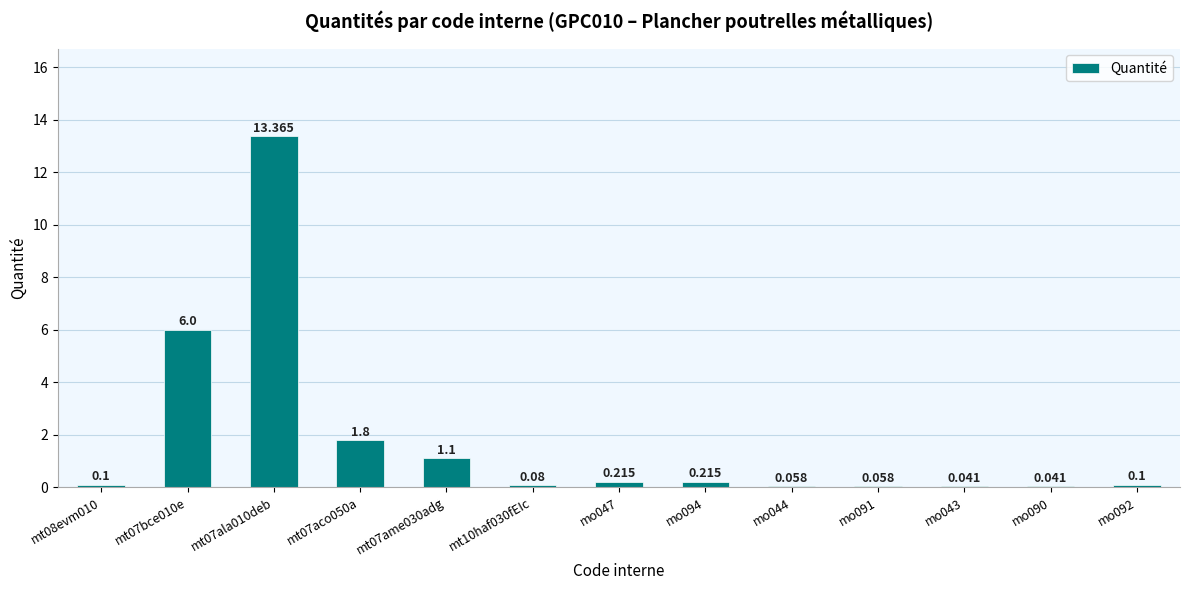

Which has a higher value, mt10haf030fEIc or mo047?

mo047